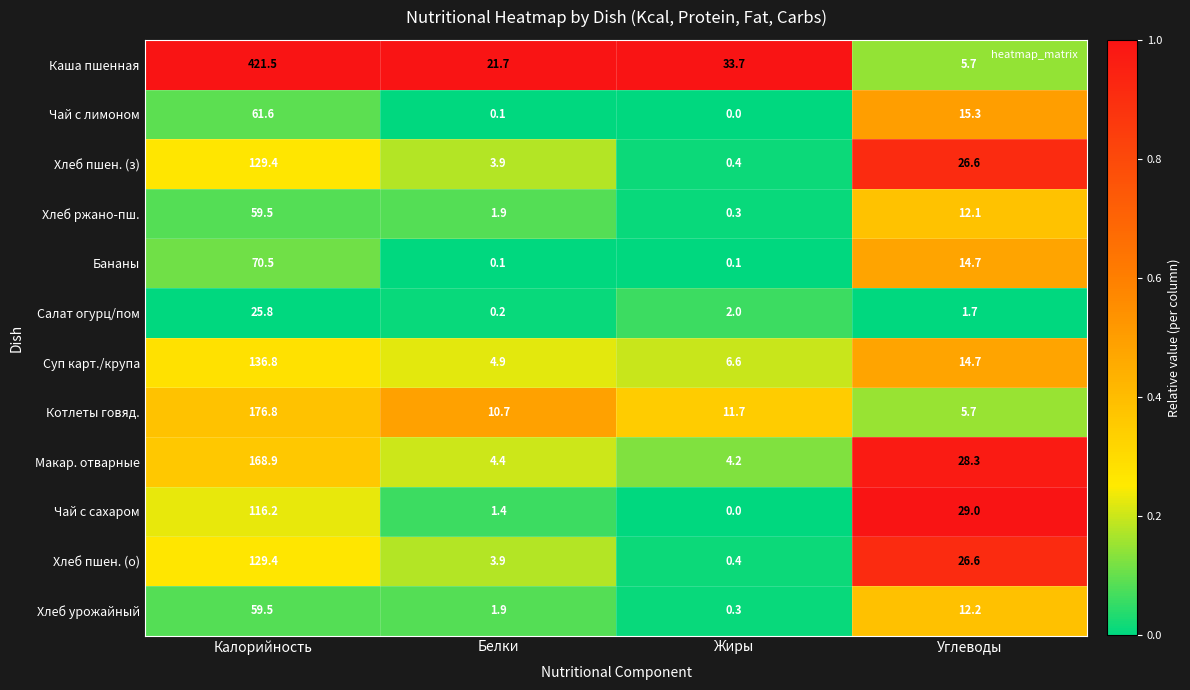

What is the total value across all series at Белки?

55.1